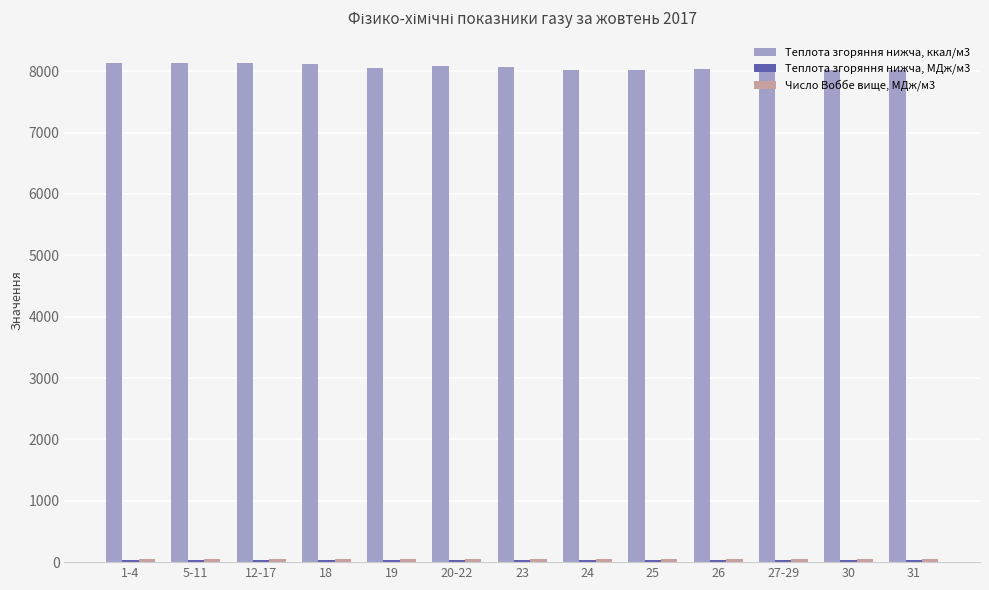

What is the sum of all Теплота згоряння нижча, ккал/м3 values?

104884.4